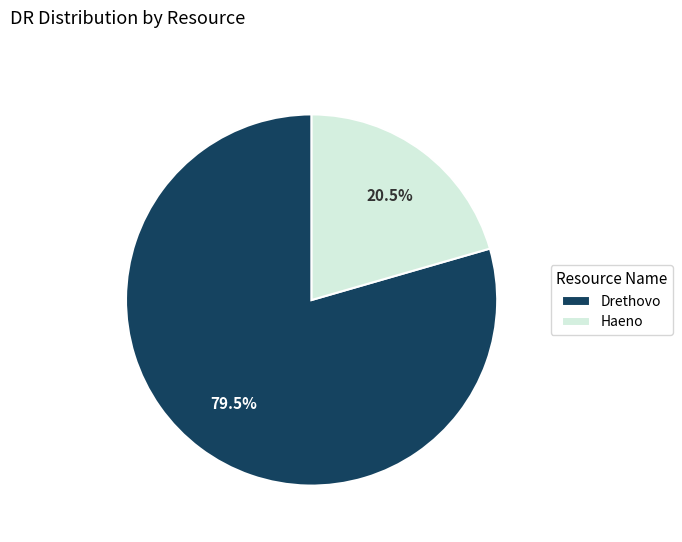

To the nearest percent, what is the combined percentage of Drethovo and Haeno?

100%